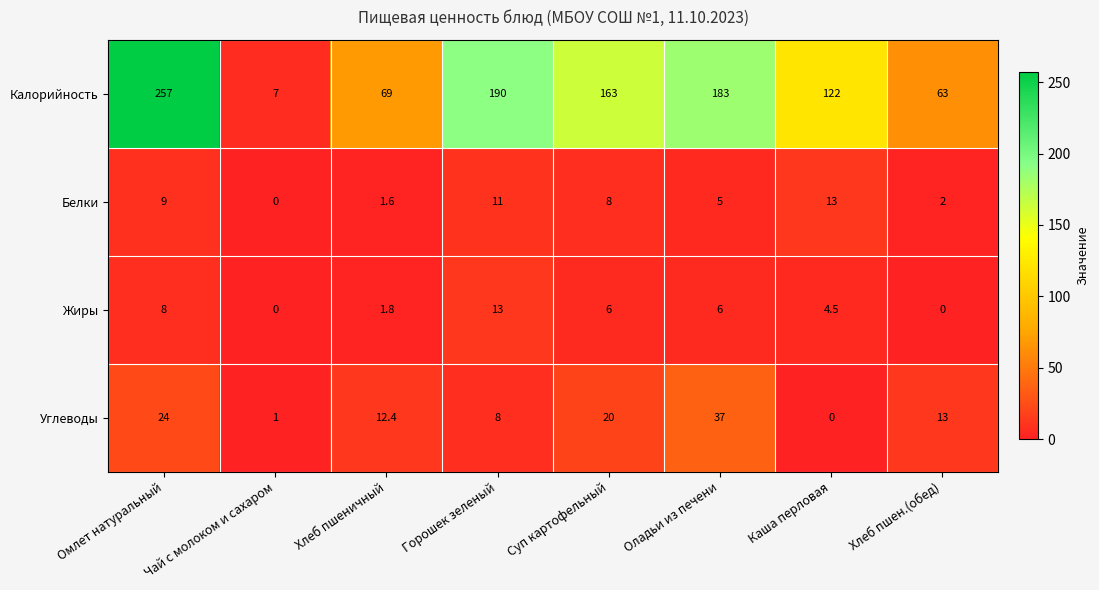

At which category is the sum across all series the highest?

Омлет натуральный